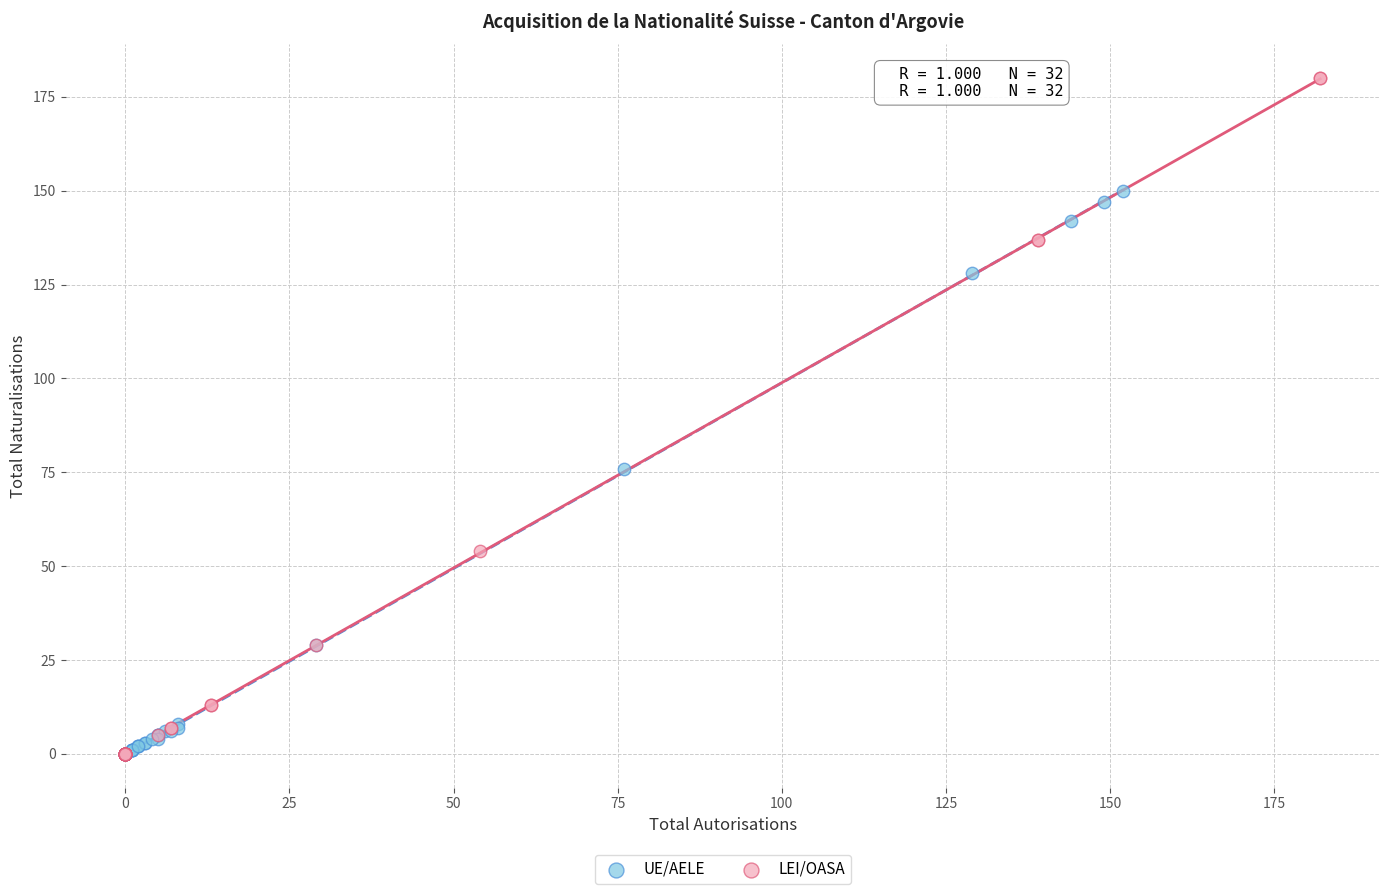

What are all the series names shown in the legend?

UE/AELE, LEI/OASA